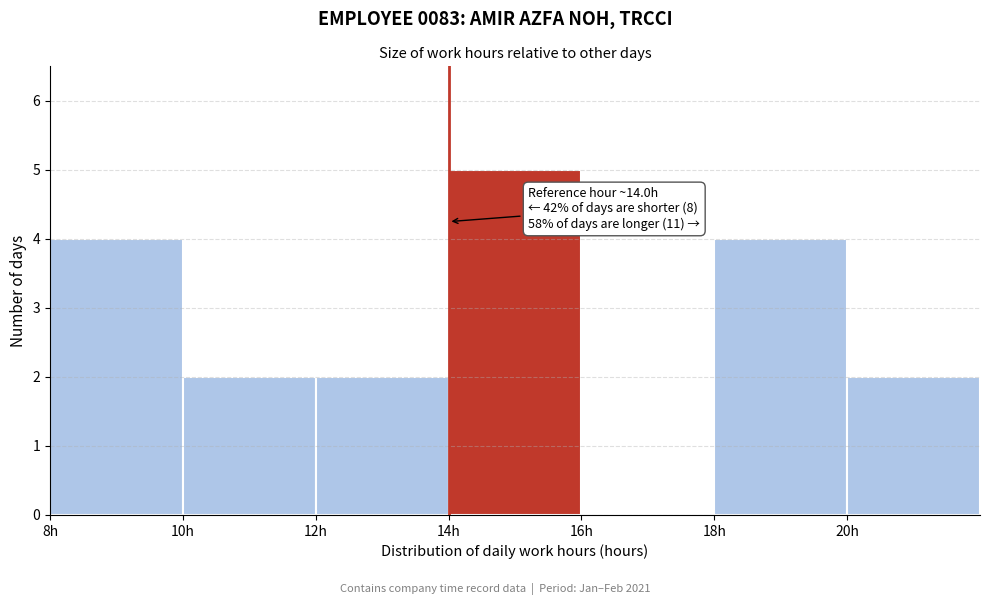

Over which range of the x-axis is the bar tallest?

14 to 16